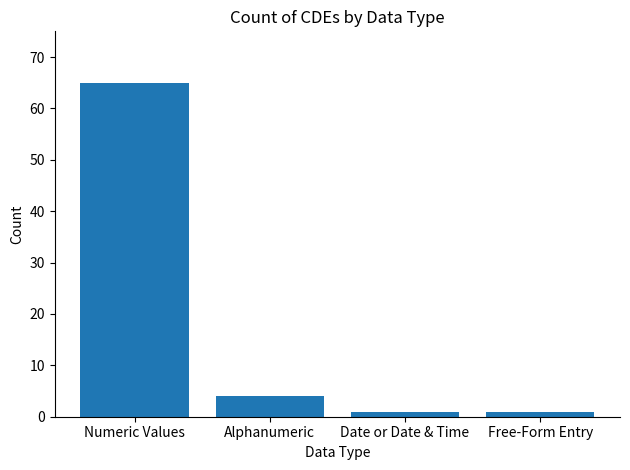

What is the difference between the values at Free-Form Entry and Numeric Values?

64